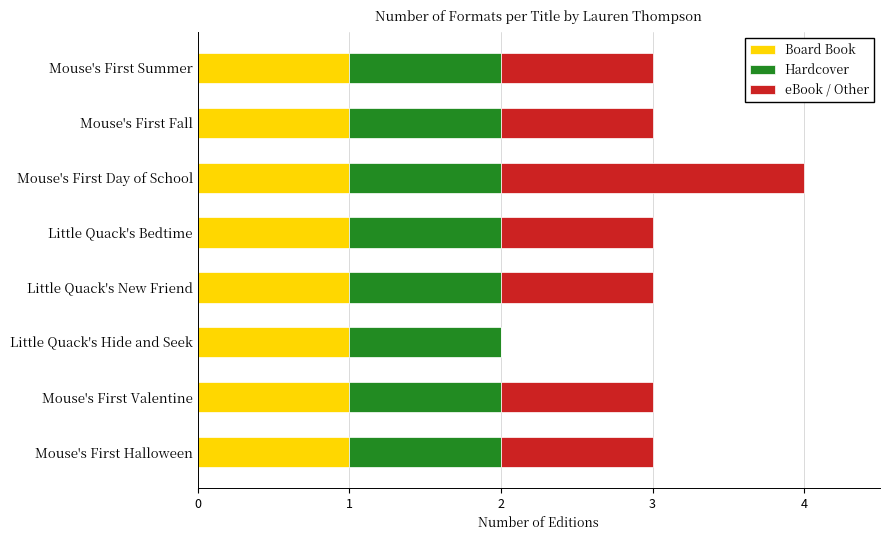

The Board Book series shows 0 at Mouse's First Halloween. True or false?

False